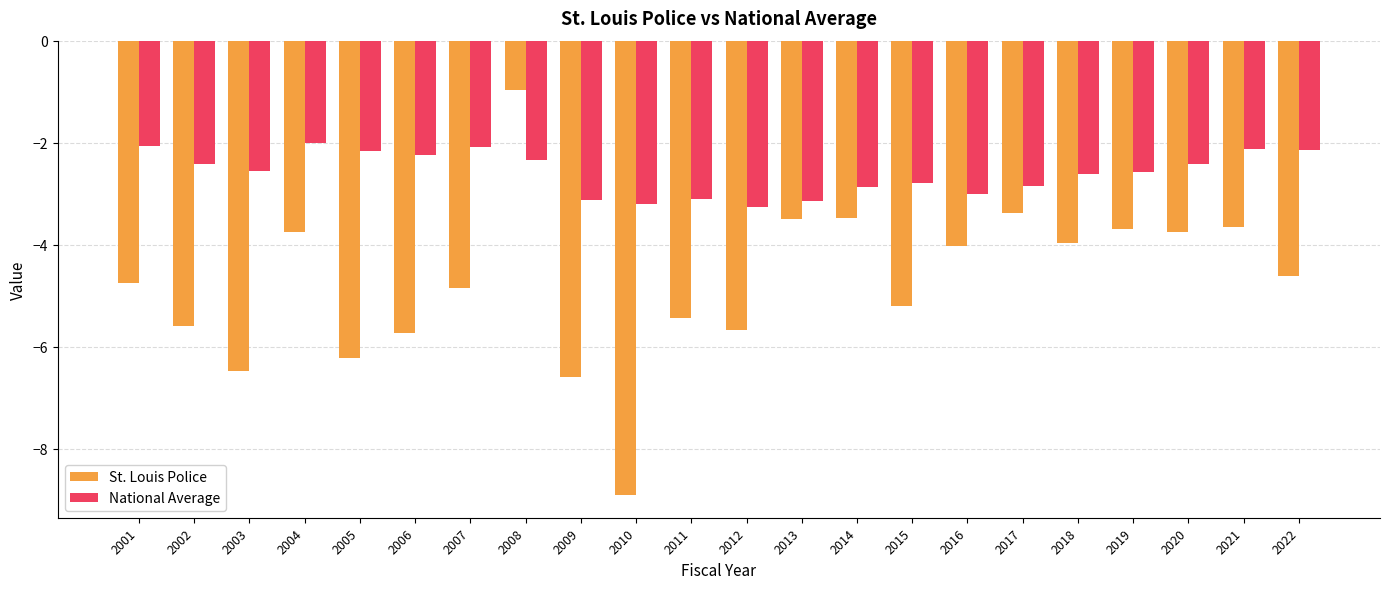

What is the highest value of the National Average series?

-2.0